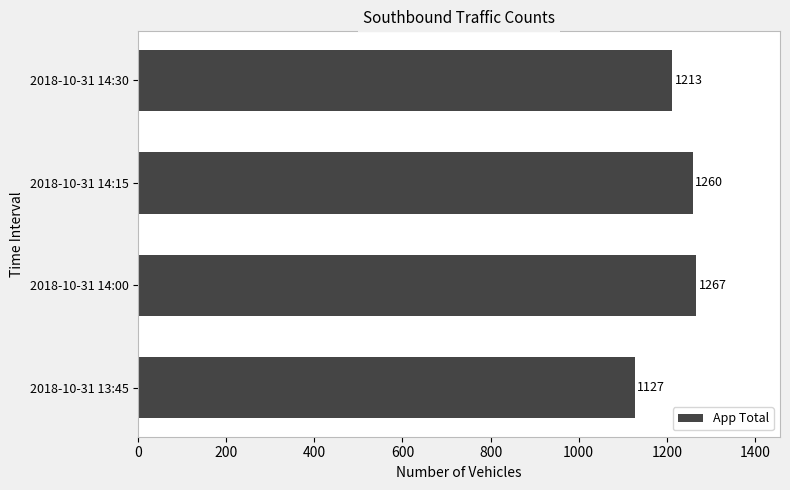

Reading bottom to top, transcribe all the data shown in this chart.

1127	1267	1260	1213